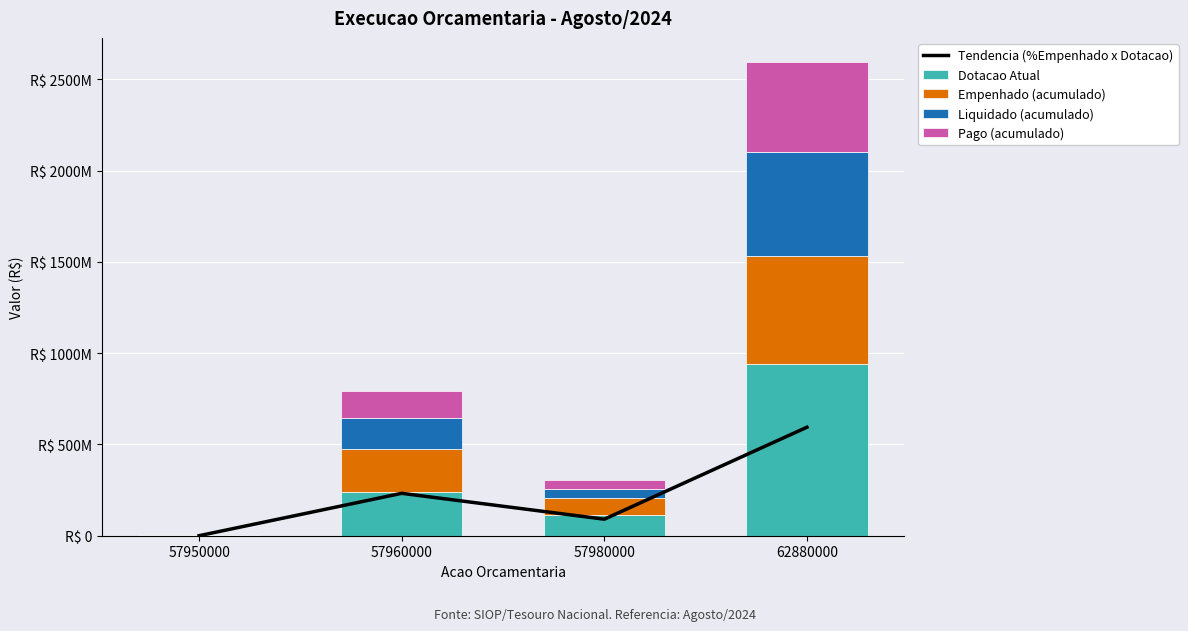

How many distinct data groups are displayed?

5